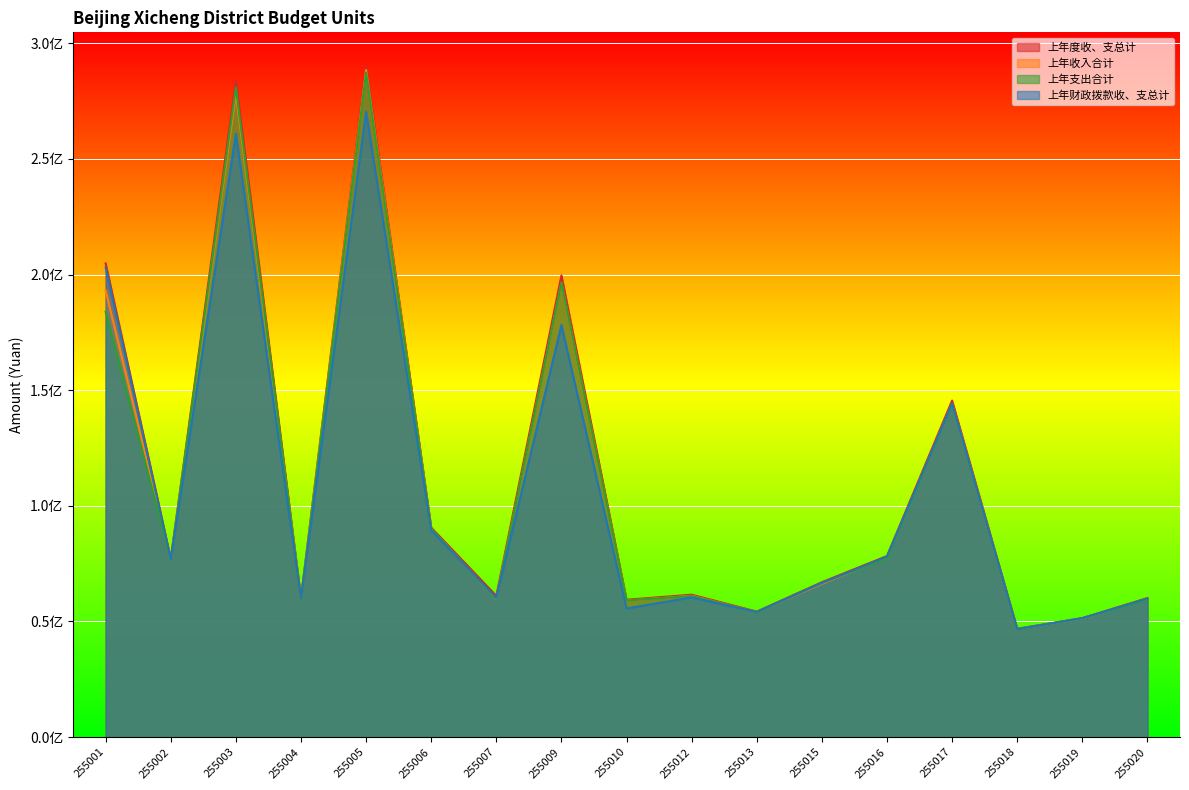

Read the 上年收入合计 value at 255010.

59016079.7